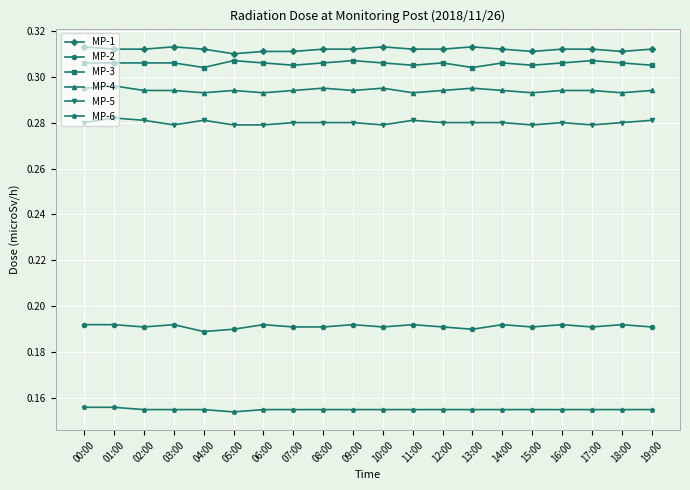

At how many categories does at least one series exceed 0?

20